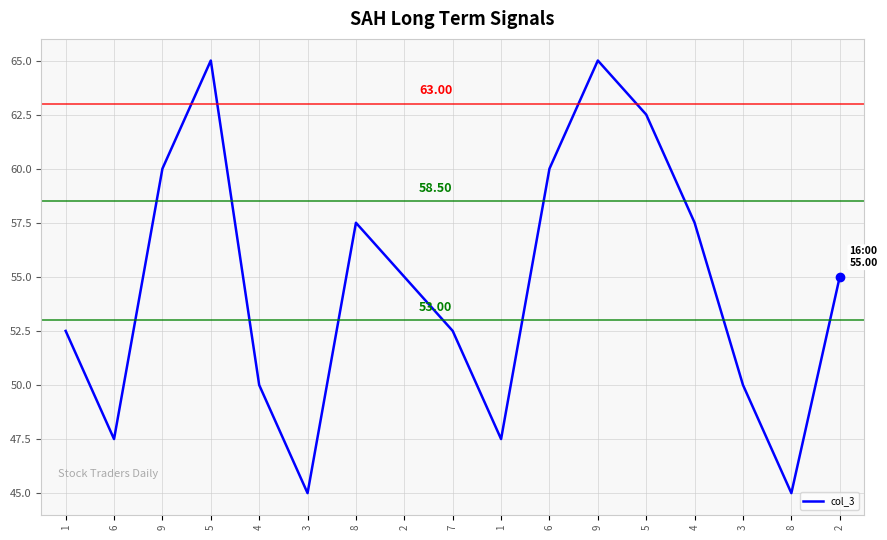

Reading left to right, extract all data points from this chart.

52.5	47.5	60.0	65.0	50.0	45.0	57.5	55.0	52.5	47.5	60.0	65.0	62.5	57.5	50.0	45.0	55.0